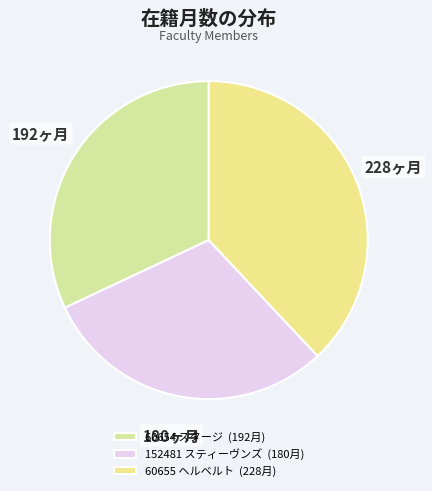

Count the number of slices in the pie.

3